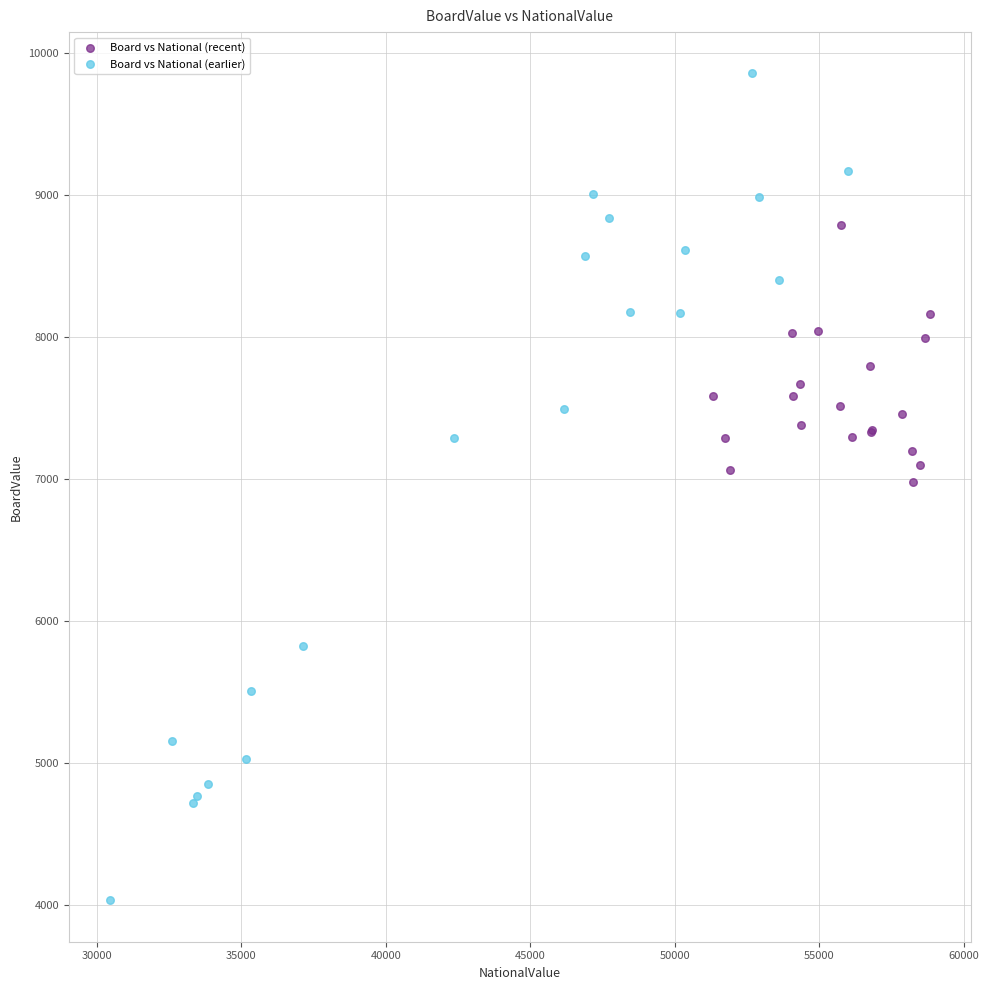

Which series has the widest spread of Y values?

Board vs National (earlier)